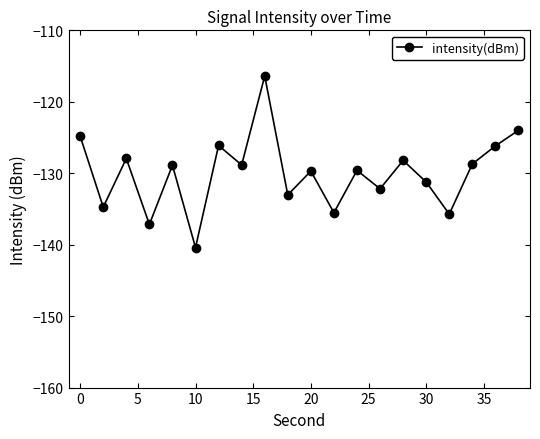

Count the number of data series in this chart.

1